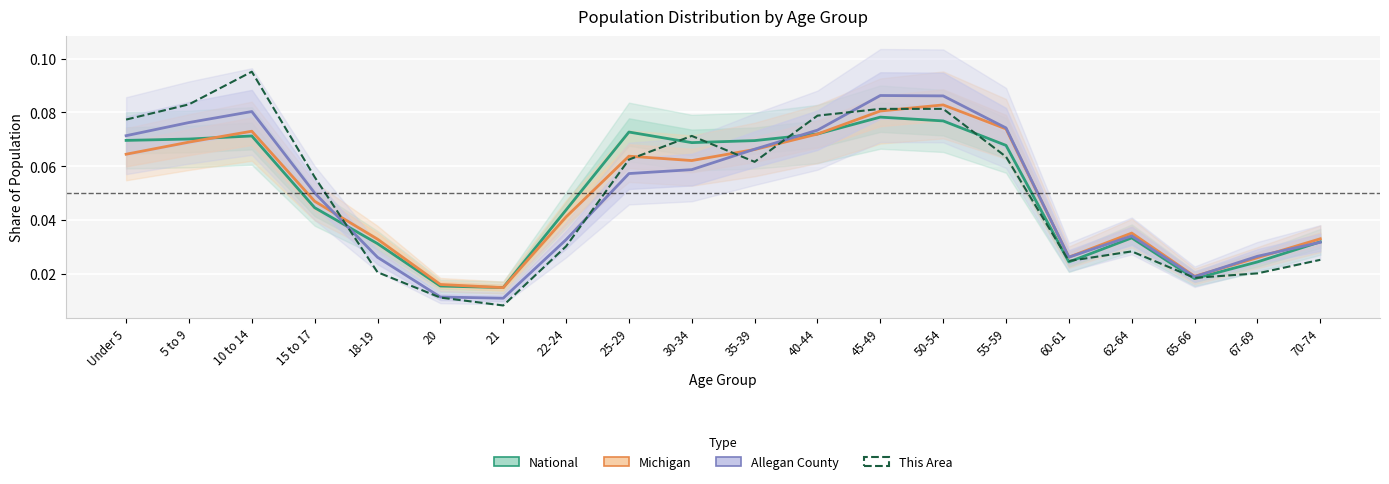

What is the difference between the second highest and minimum values in the This Area series?

0.1